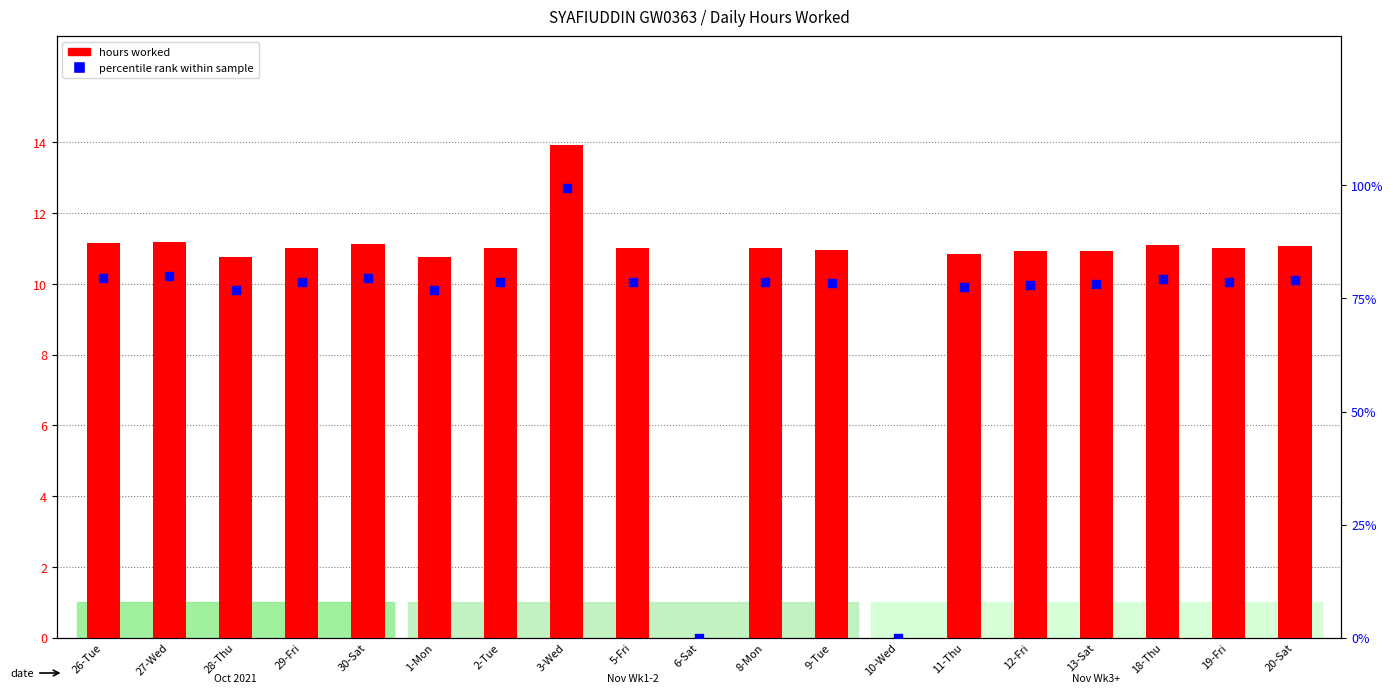

Which series has the largest Y range (max minus min)?

percentile rank within the sample